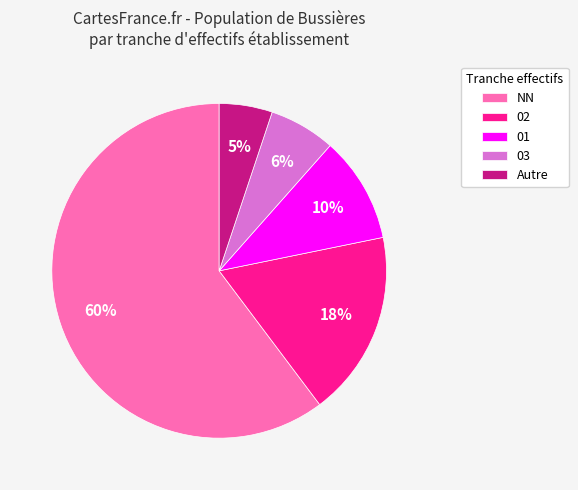

Does NN represent more than half of the total?

Yes